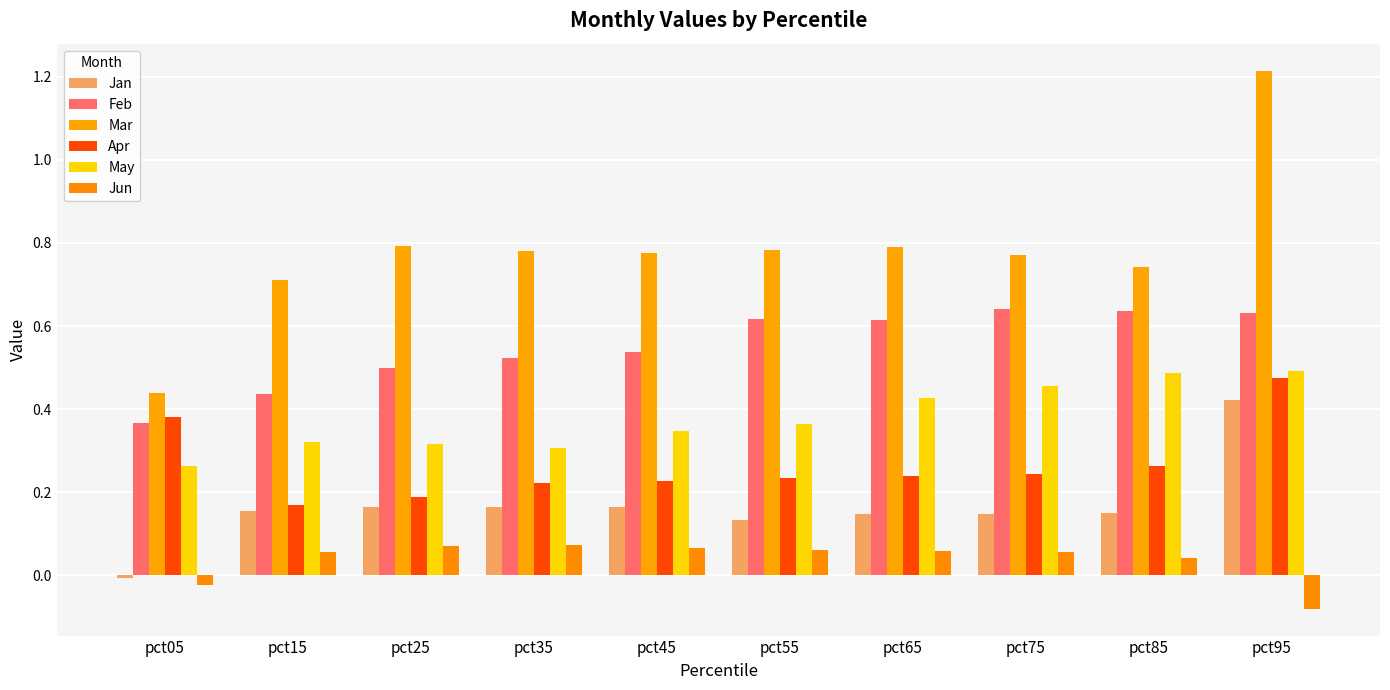

The value of Apr at pct05 is 0.5. True or false?

False